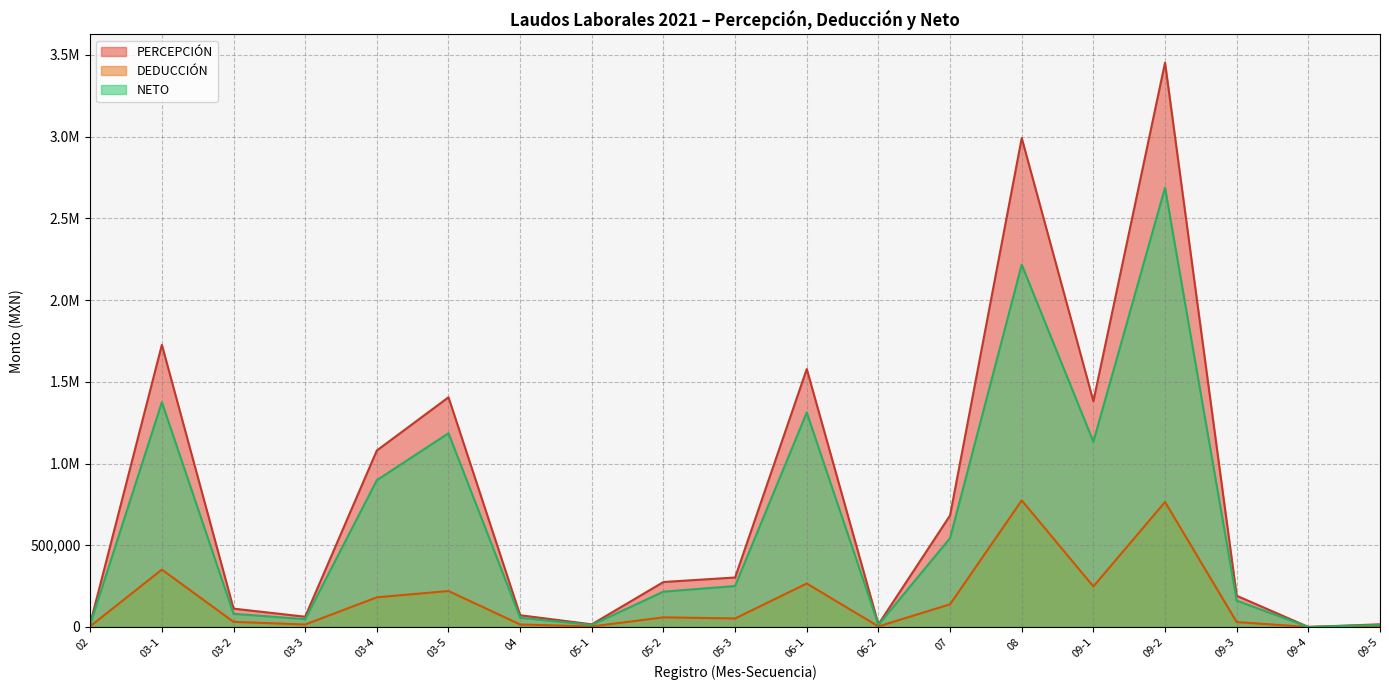

What is the difference between the maximum and minimum values in the NETO series?

2687654.1